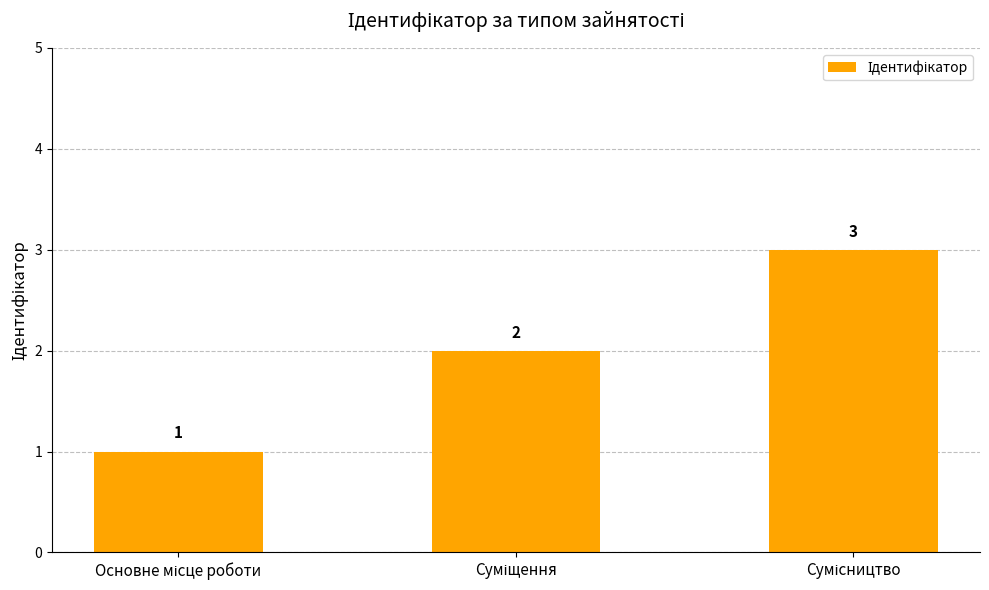

How many values are between 1 and 3?

3